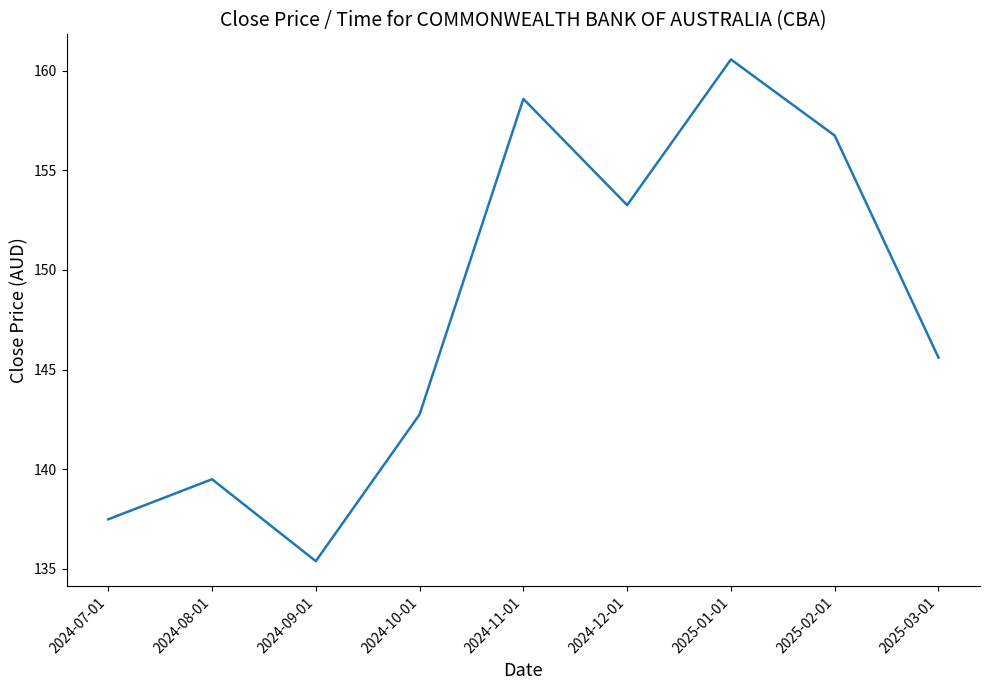

Where does the data first go above 145?

2024-11-01